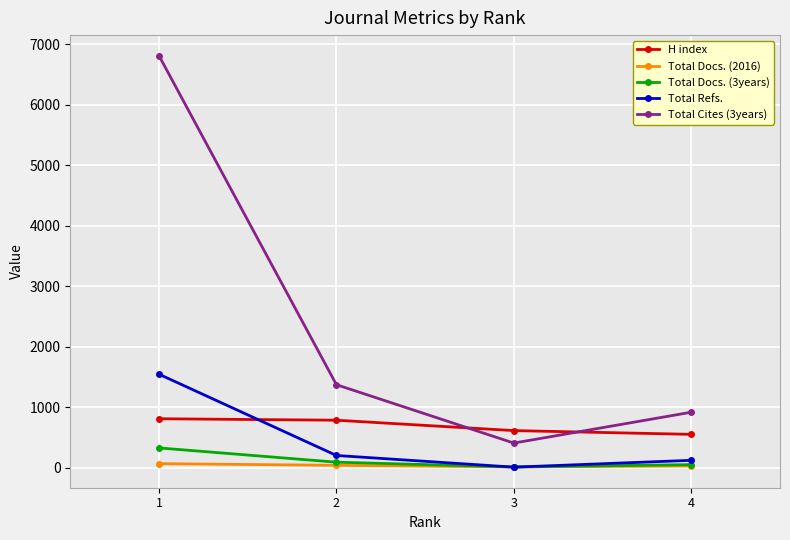

Where is the first local minimum for Total Cites (3years)?

3